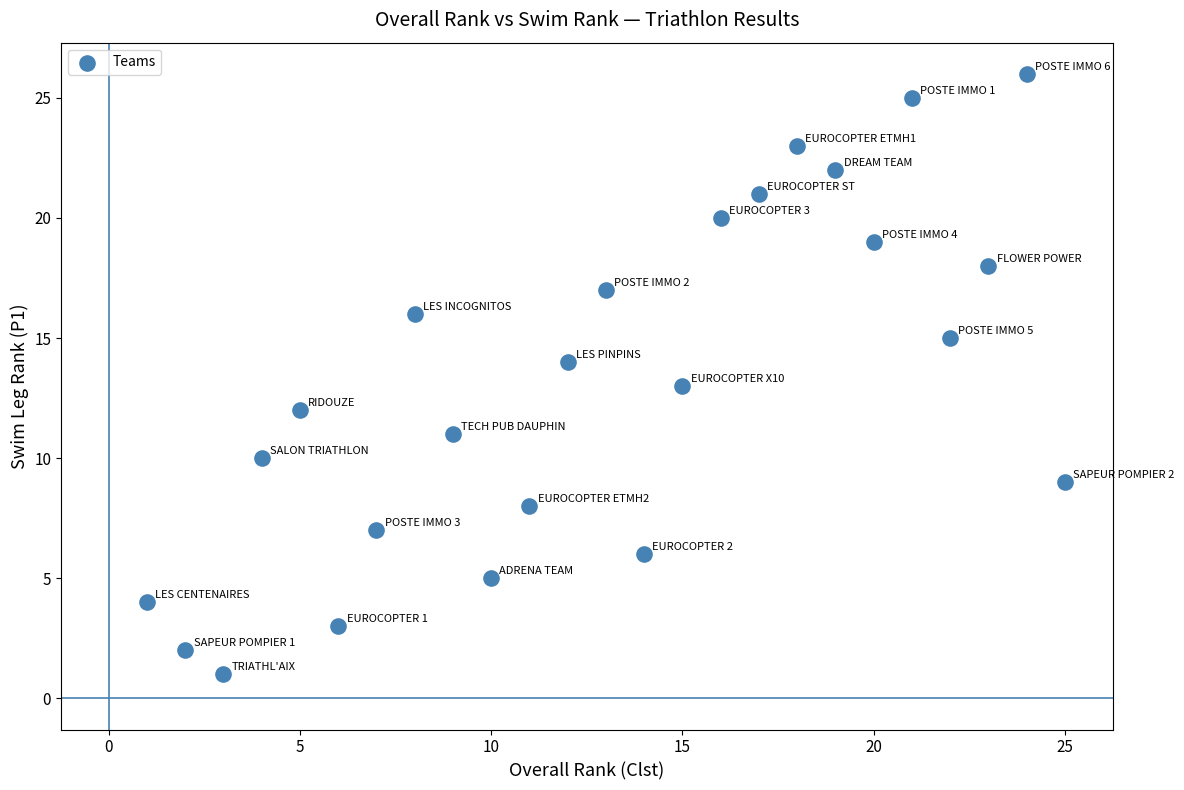

List the coordinates of all points as (Y, X) pairs, reading left to right.

(4, 1)  (2, 2)  (1, 3)  (10, 4)  (12, 5)  (3, 6)  (7, 7)  (16, 8)  (11, 9)  (5, 10)  (8, 11)  (14, 12)  (17, 13)  (6, 14)  (13, 15)  (20, 16)  (21, 17)  (23, 18)  (22, 19)  (19, 20)  (25, 21)  (15, 22)  (18, 23)  (26, 24)  (9, 25)